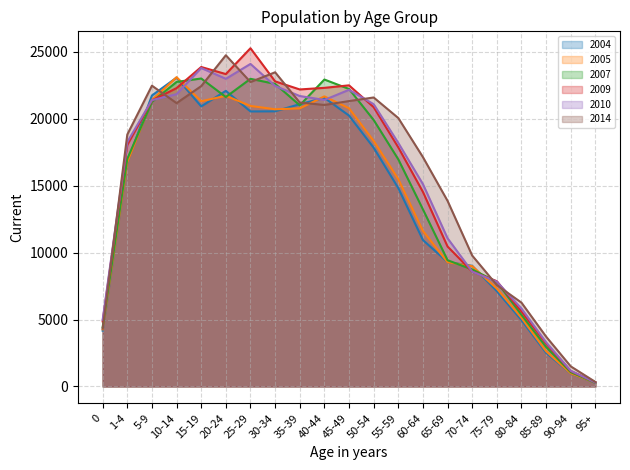

Reading left to right, what are all the values shown in this chart?

2004 (line): 0=4167	1-4=16756	5-9=21745	10-14=23081	15-19=20932	20-24=22093	25-29=20555	30-34=20564	35-39=21098	40-44=21572	45-49=20245	50-54=17844	55-59=14827	60-64=10940	65-69=9297	70-74=9014	75-79=7124	80-84=4962	85-89=2512	90-94=975	95+=267
2005 (line): 0=4264	1-4=16754	5-9=21415	10-14=23114	15-19=21317	20-24=21722	25-29=20964	30-34=20717	35-39=20782	40-44=21680	45-49=20790	50-54=18352	55-59=15493	60-64=11622	65-69=9282	70-74=8987	75-79=7315	80-84=5128	85-89=2627	90-94=977	95+=275
2007 (line): 0=4426	1-4=17009	5-9=21272	10-14=22760	15-19=23017	20-24=21632	25-29=22993	30-34=22614	35-39=21014	40-44=22939	45-49=22236	50-54=19917	55-59=16976	60-64=13234	65-69=9434	70-74=8740	75-79=7820	80-84=5352	85-89=2947	90-94=1065	95+=275
2009 (line): 0=4860	1-4=18048	5-9=21377	10-14=22299	15-19=23876	20-24=23347	25-29=25278	30-34=22803	35-39=22198	40-44=22318	45-49=22505	50-54=20876	55-59=17870	60-64=14540	65-69=10458	70-74=8583	75-79=7863	80-84=5603	85-89=3205	90-94=1149	95+=312
2010 (line): 0=4978	1-4=18272	5-9=21400	10-14=21844	15-19=23799	20-24=22994	25-29=24105	30-34=22456	35-39=21707	40-44=21413	45-49=22171	50-54=21098	55-59=18202	60-64=15122	65-69=11075	70-74=8578	75-79=7833	80-84=5821	85-89=3300	90-94=1169	95+=293
2014 (line): 0=4325	1-4=18828	5-9=22480	10-14=21176	15-19=22445	20-24=24754	25-29=22751	30-34=23482	35-39=21220	40-44=21038	45-49=21329	50-54=21598	55-59=20062	60-64=17141	65-69=13870	70-74=9781	75-79=7574	80-84=6262	85-89=3722	90-94=1498	95+=335